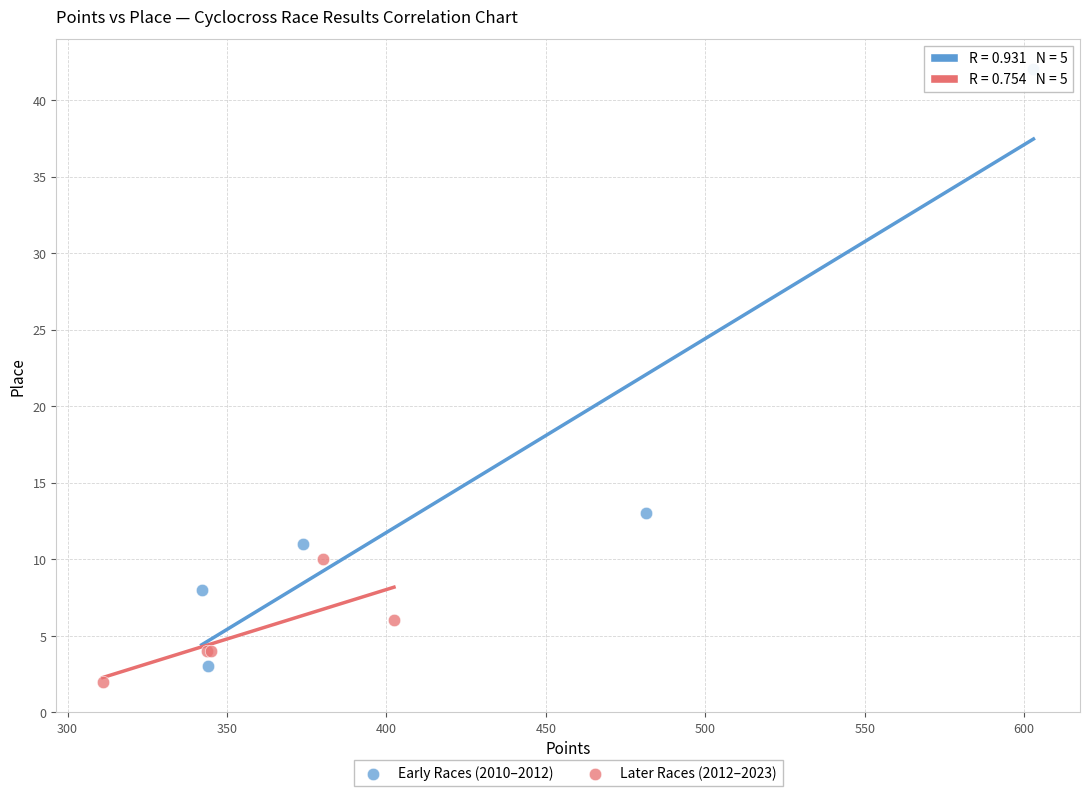

Which series reaches the maximum Y coordinate?

Early Races (2010–2012)